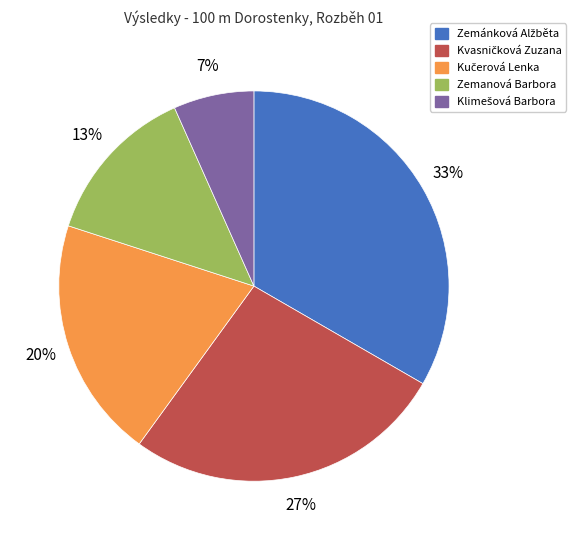

To the nearest percent, what portion does Zemanová Barbora represent?

13%